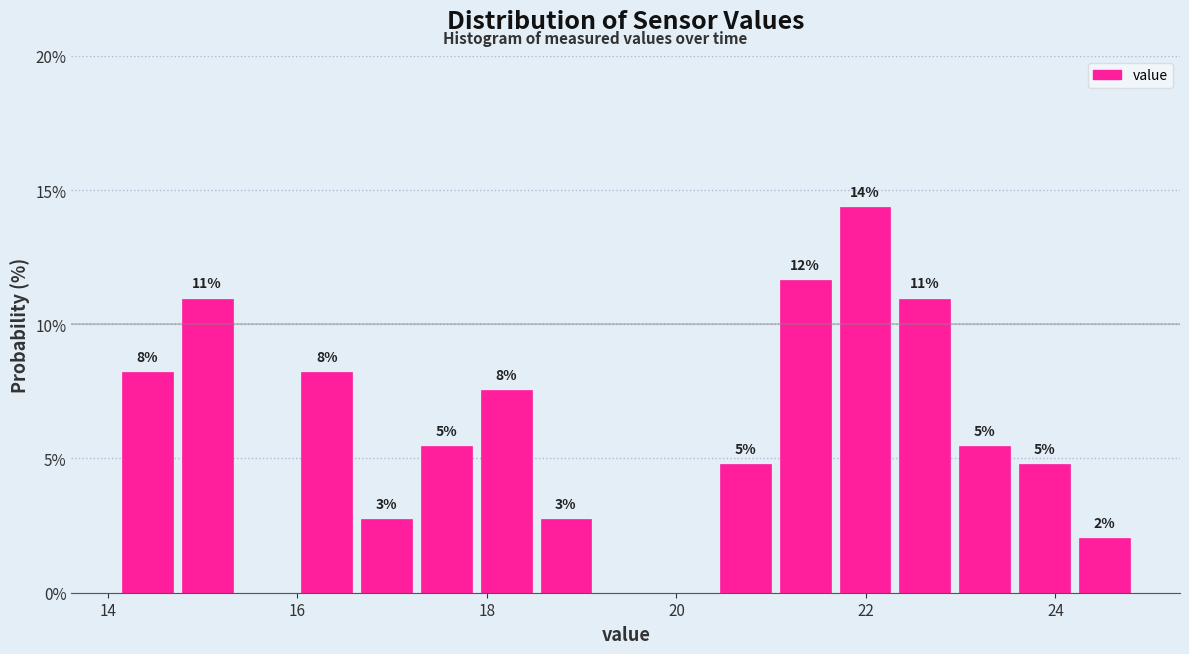

Read against the x-axis, roughly where is the centre of the tallest bar?

22.0